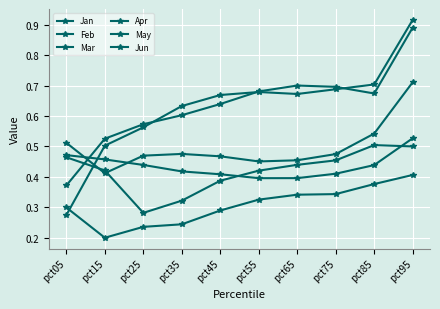

Rank the series at pct55 from lowest to highest value.

Mar, Apr, Jun, Feb, Jan, May